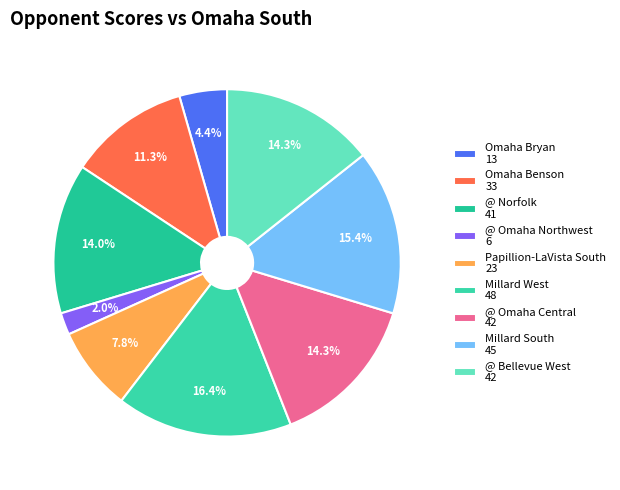

Rank the categories by value from highest to lowest.

Millard West, Millard South, @ Omaha Central, @ Bellevue West, @ Norfolk, Omaha Benson, Papillion-LaVista South, Omaha Bryan, @ Omaha Northwest